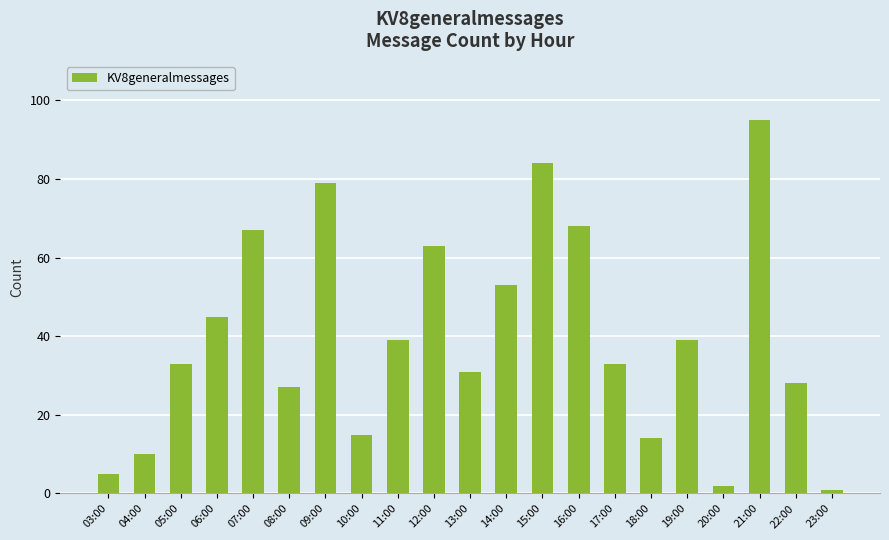

At which category does the chart reach its peak across all series?

21:00